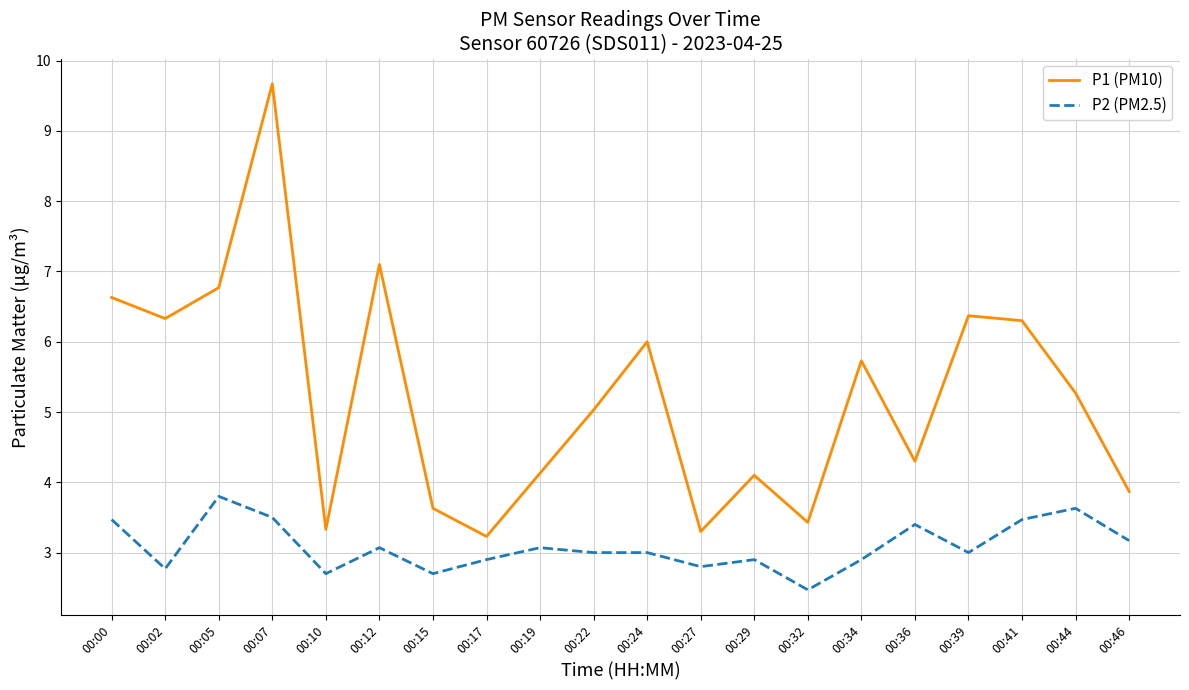

What is the difference between the maximum and minimum values in the P1 (PM10) series?

6.4